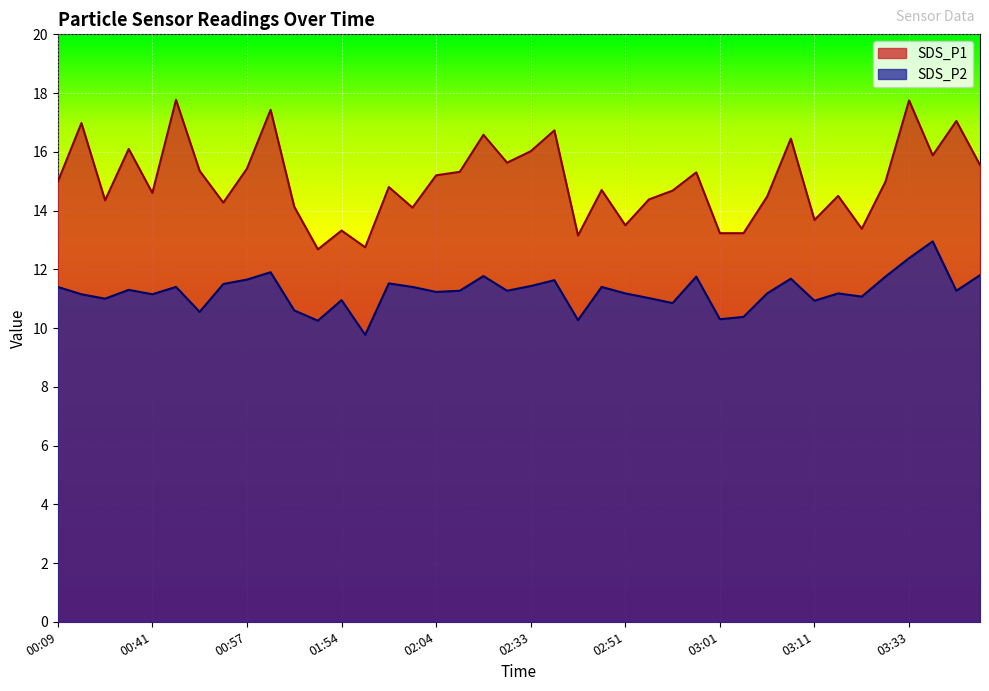

True or false: SDS_P1 and SDS_P2 cross at least once.

False